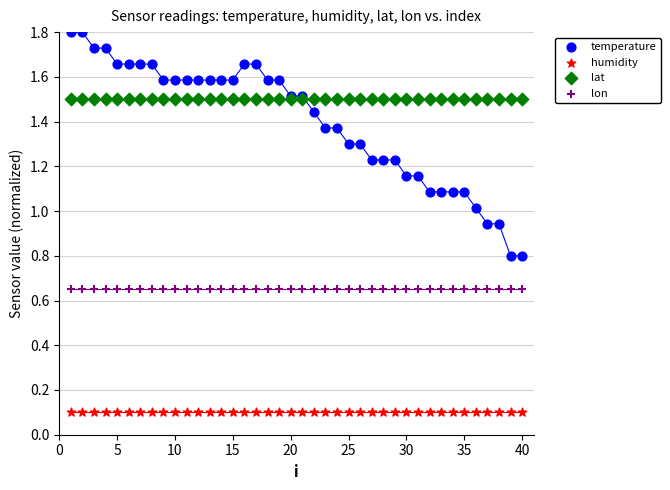

Which series contains the lowest Y value?

humidity